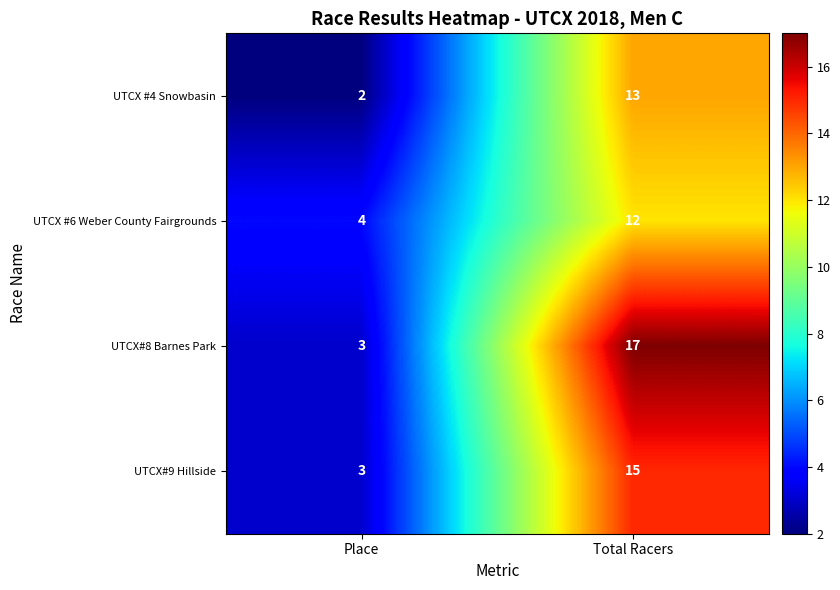

Which series has the largest total across all categories?

UTCX#8 Barnes Park